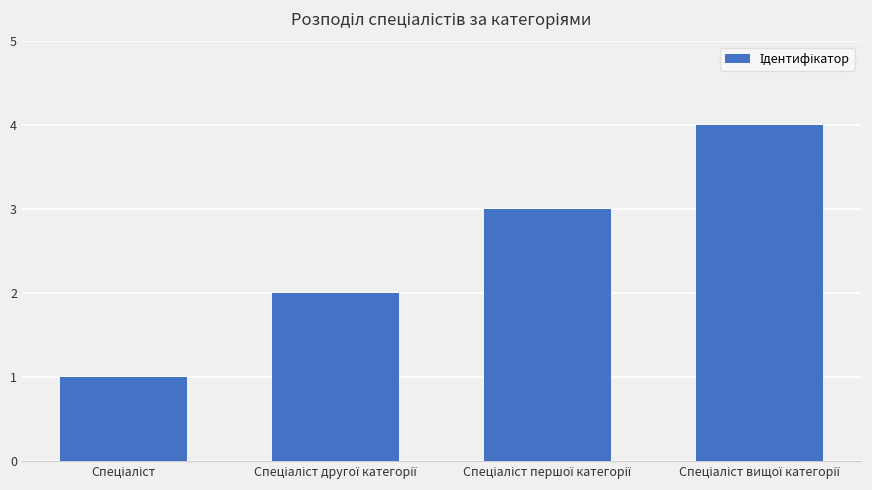

What is the difference between the maximum and minimum values?

3